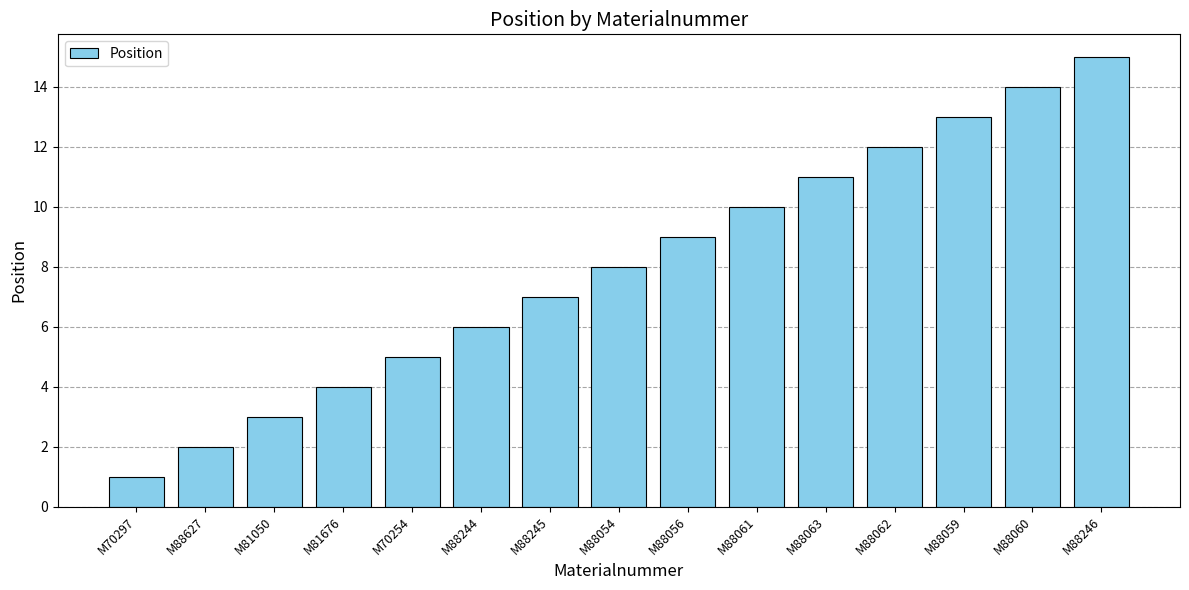

What value does the data have at M88244?

6